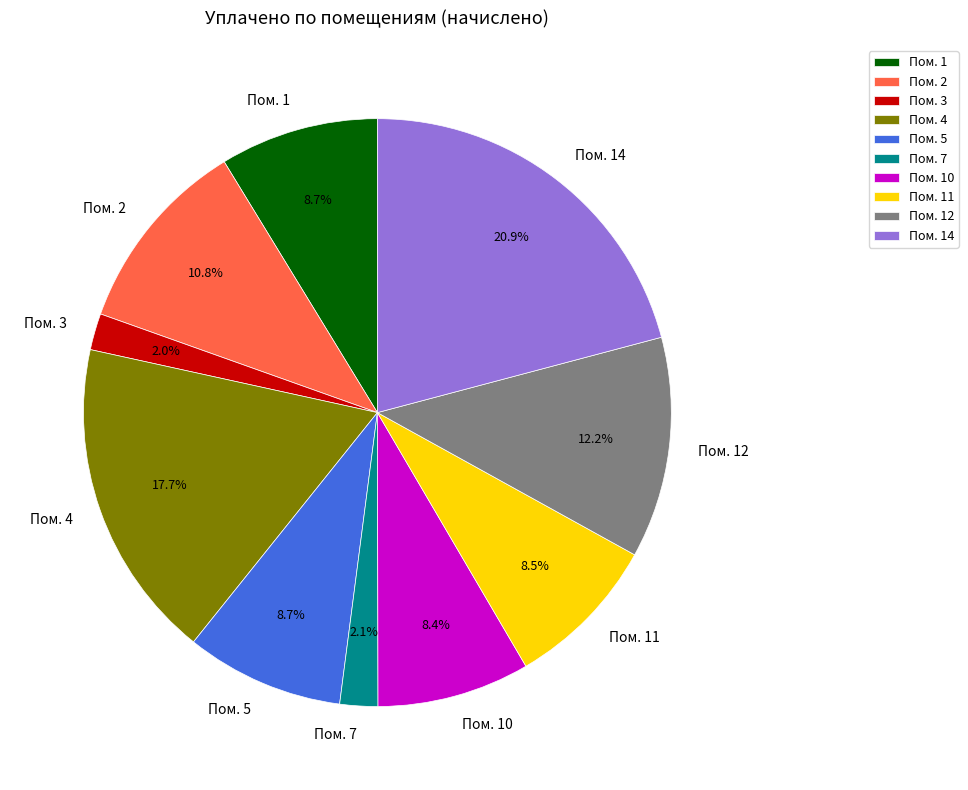

Which slice is the largest?

Пом. 14